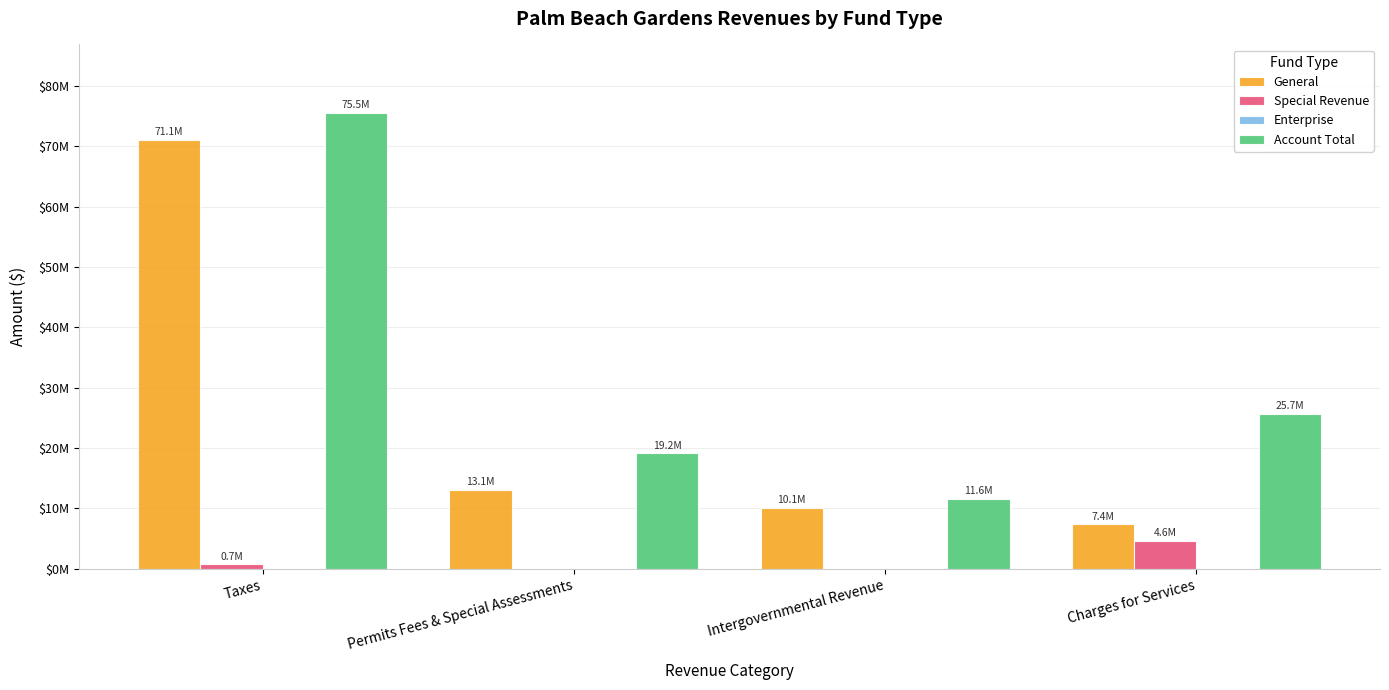

What is the total value across all series at Intergovernmental Revenue?

21650522